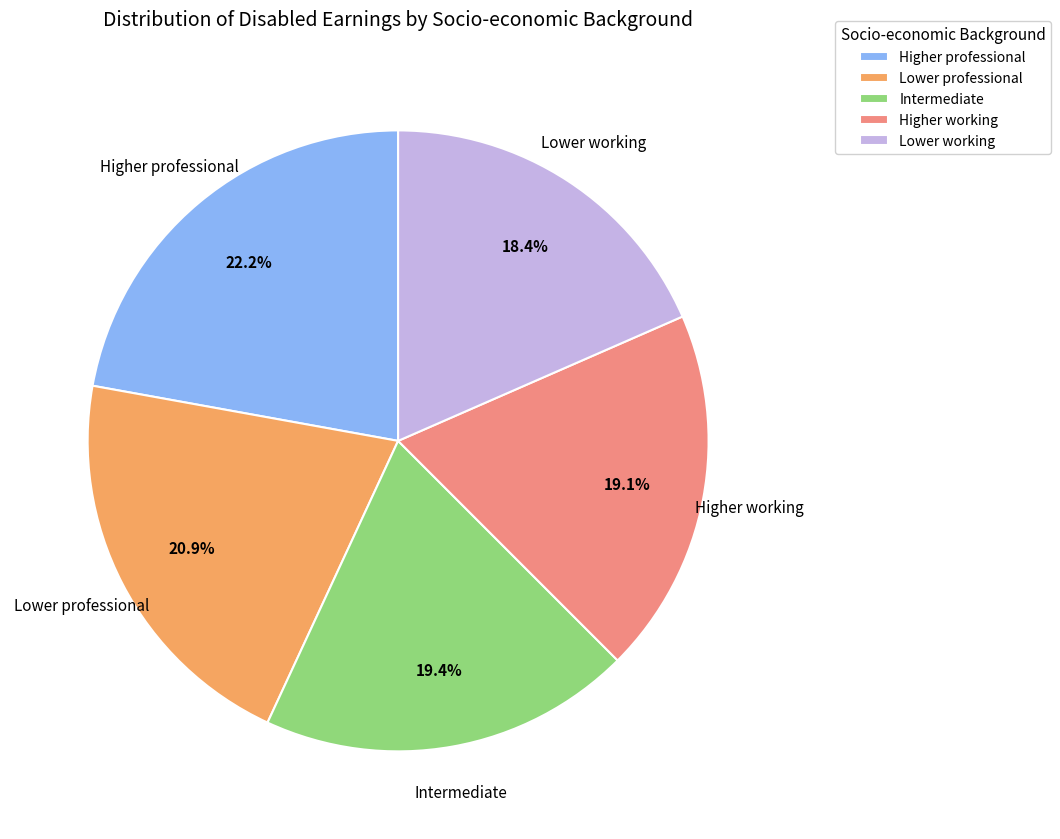

To the nearest percent, what percentage of the pie is Higher working?

19%